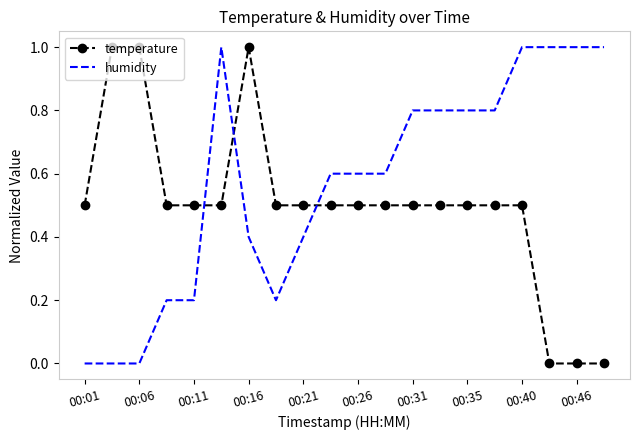

List the series in order of their overall mean, lowest first.

temperature, humidity